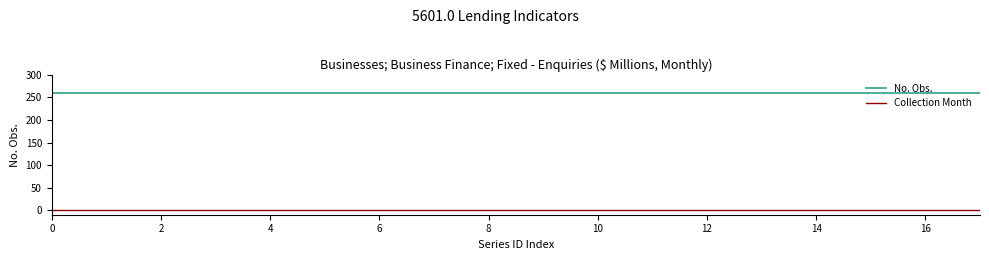

True or false: No. Obs. and Collection Month cross at least once.

False